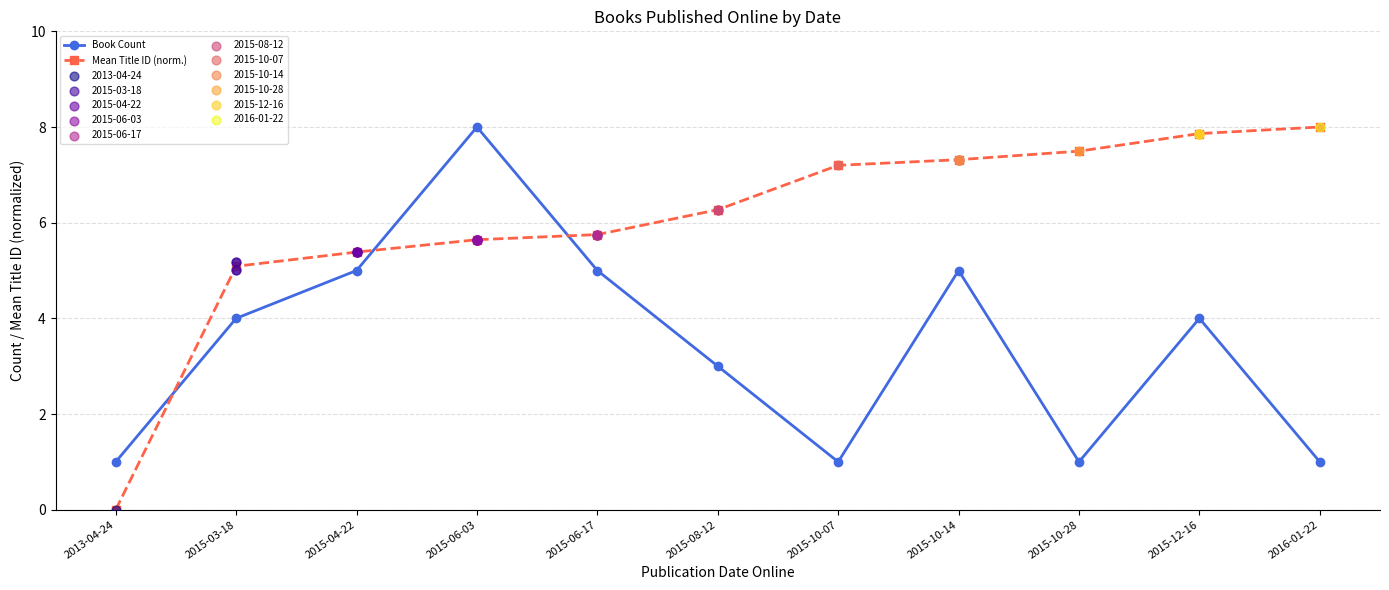

Which series contains the lowest Y value?

Mean Title ID (norm.)